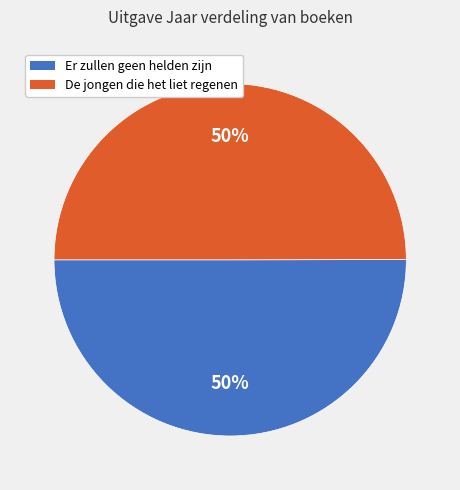

Is it true that De jongen die het liet regenen is 41% of the pie?

False